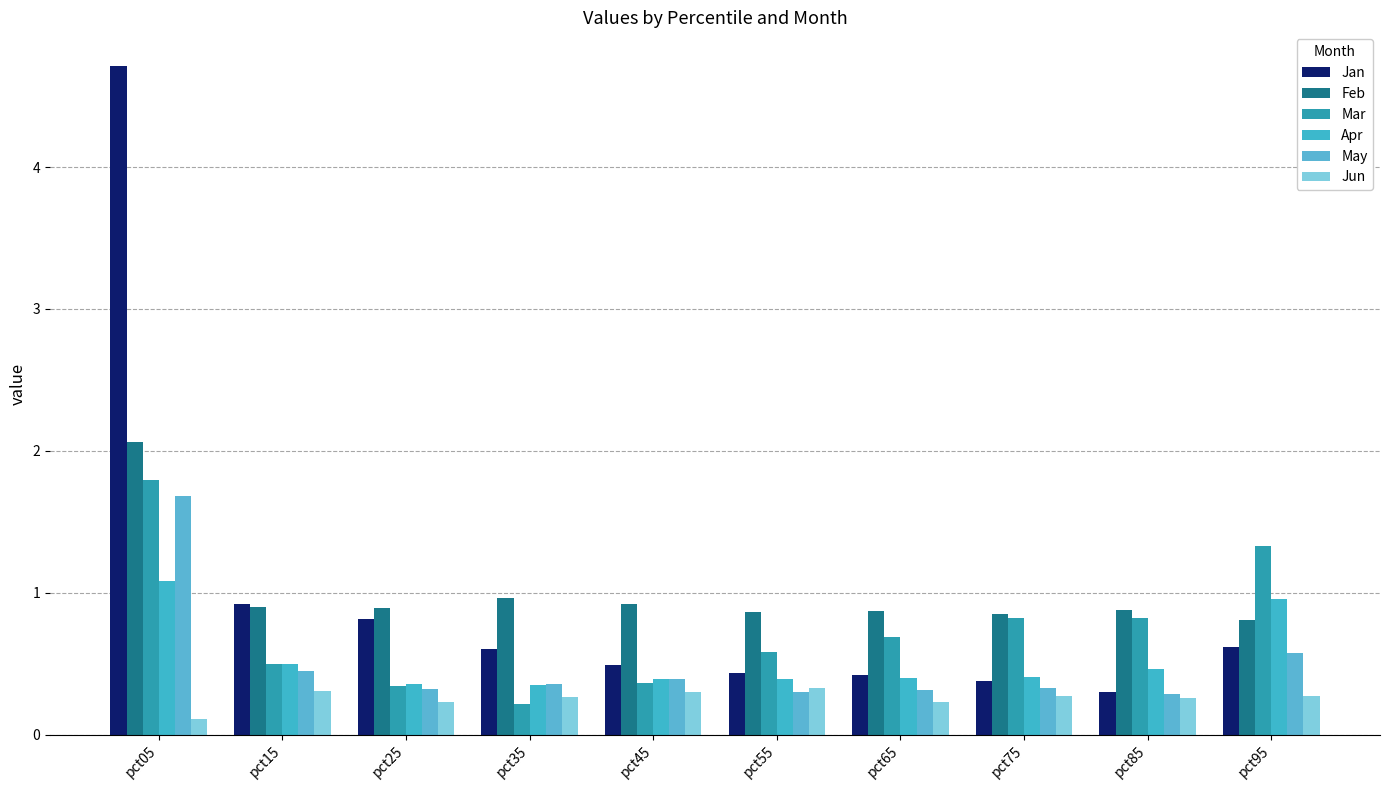

What are all the series names shown in the legend?

Jan, Feb, Mar, Apr, May, Jun